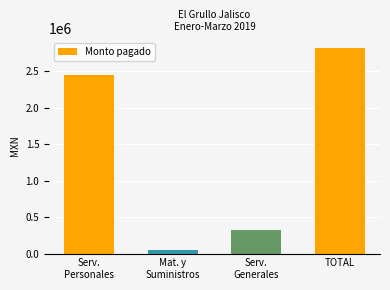

What is the change in value from Serv.
Personales to TOTAL?

+372287.8